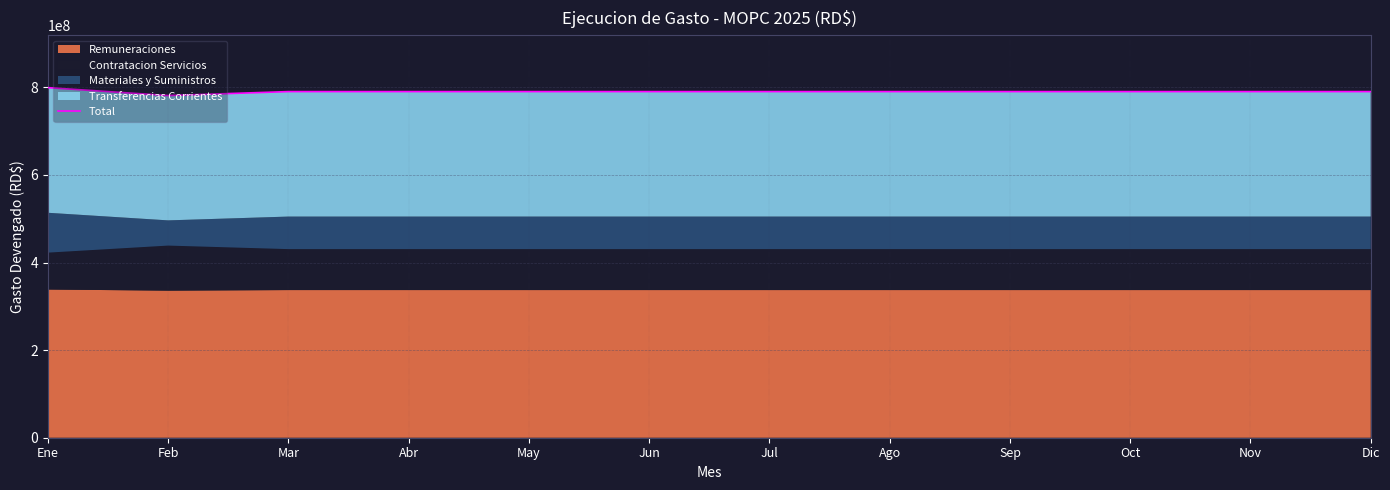

Where is the first local minimum?

Feb